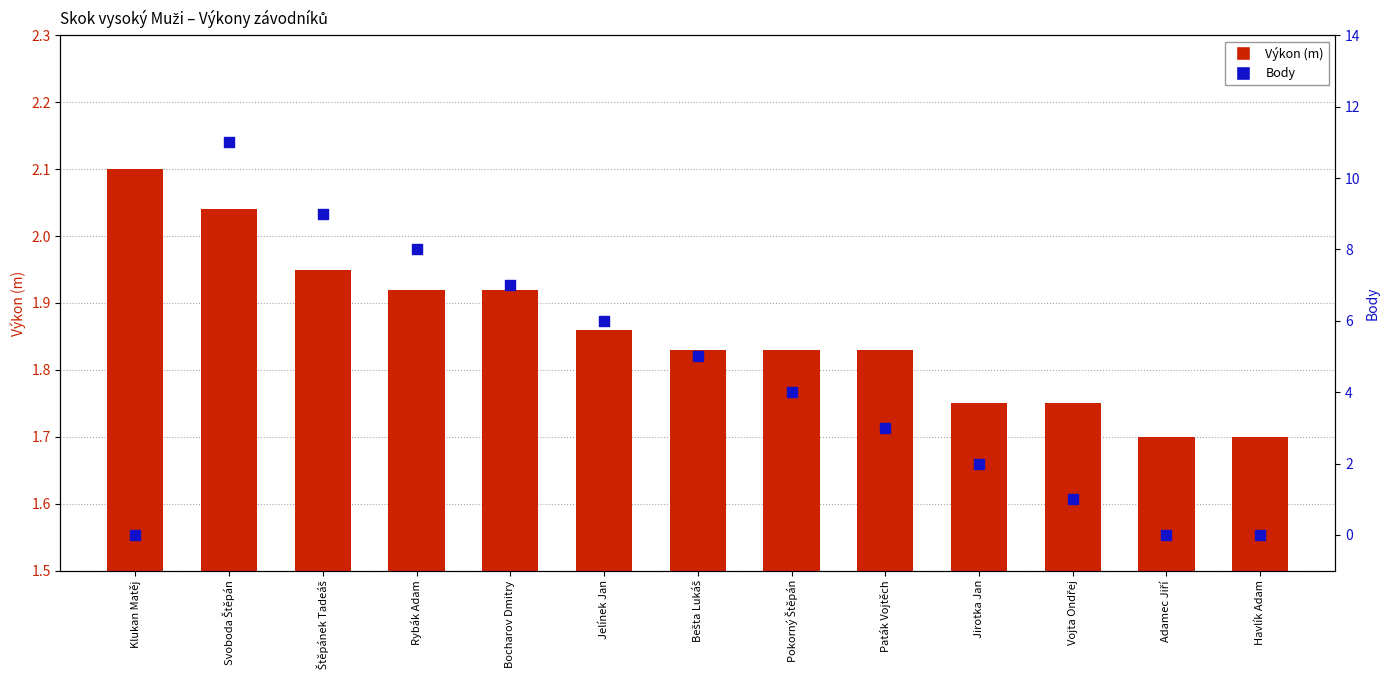

What are all the series names shown in the legend?

Výkon (m), Body